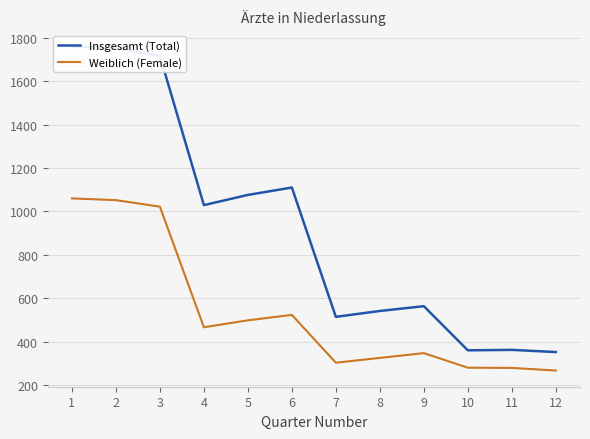

Is the value of Insgesamt (Total) at 6 greater than the value of Weiblich (Female) at 6?

Yes